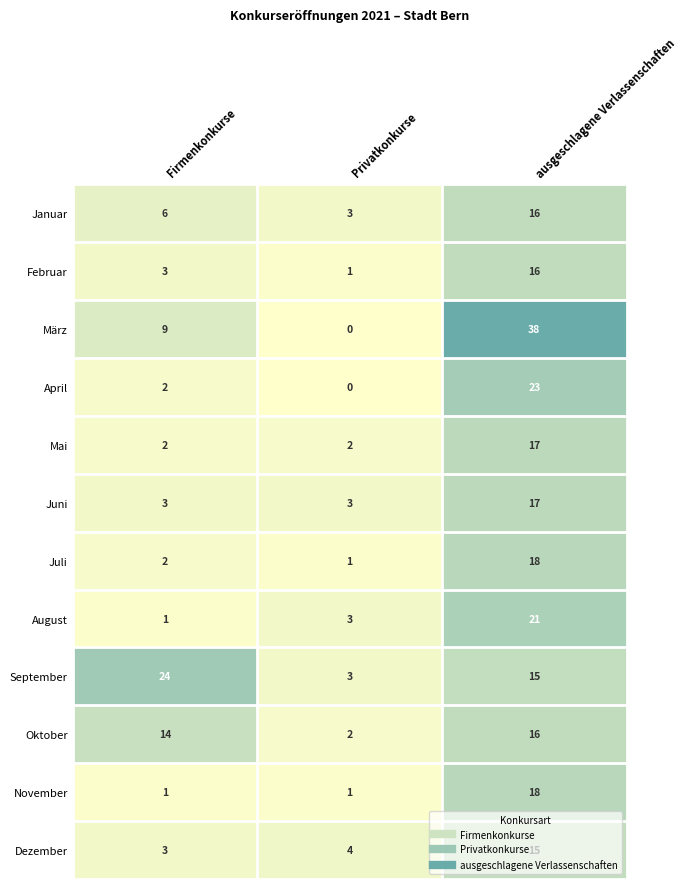

What is the average value of the Dezember series?

7